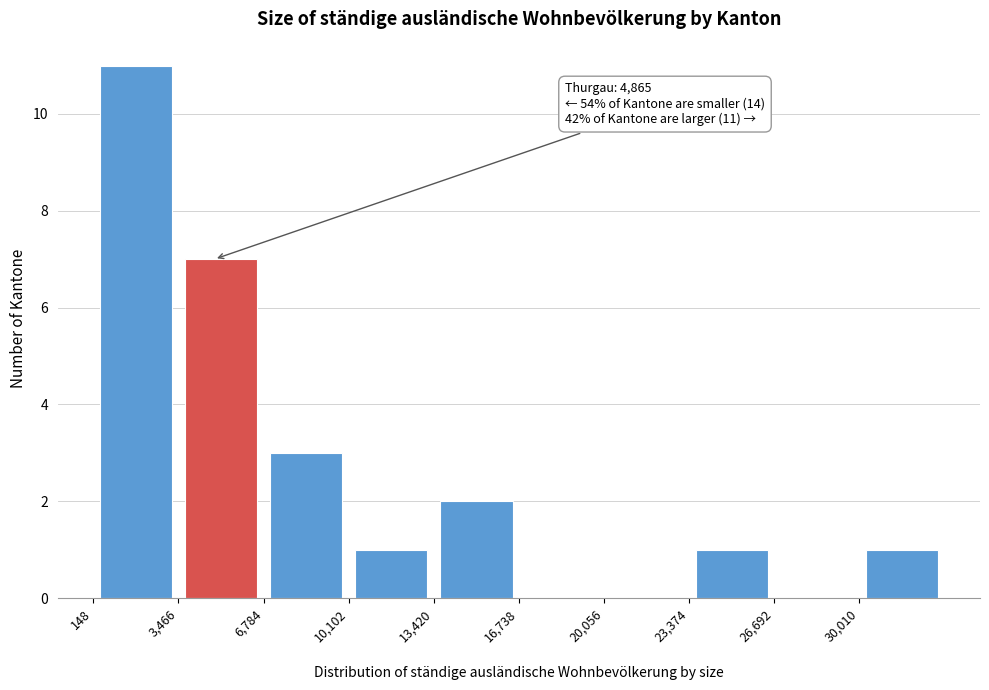

Over which range of the x-axis is the bar tallest?

0 to 3500